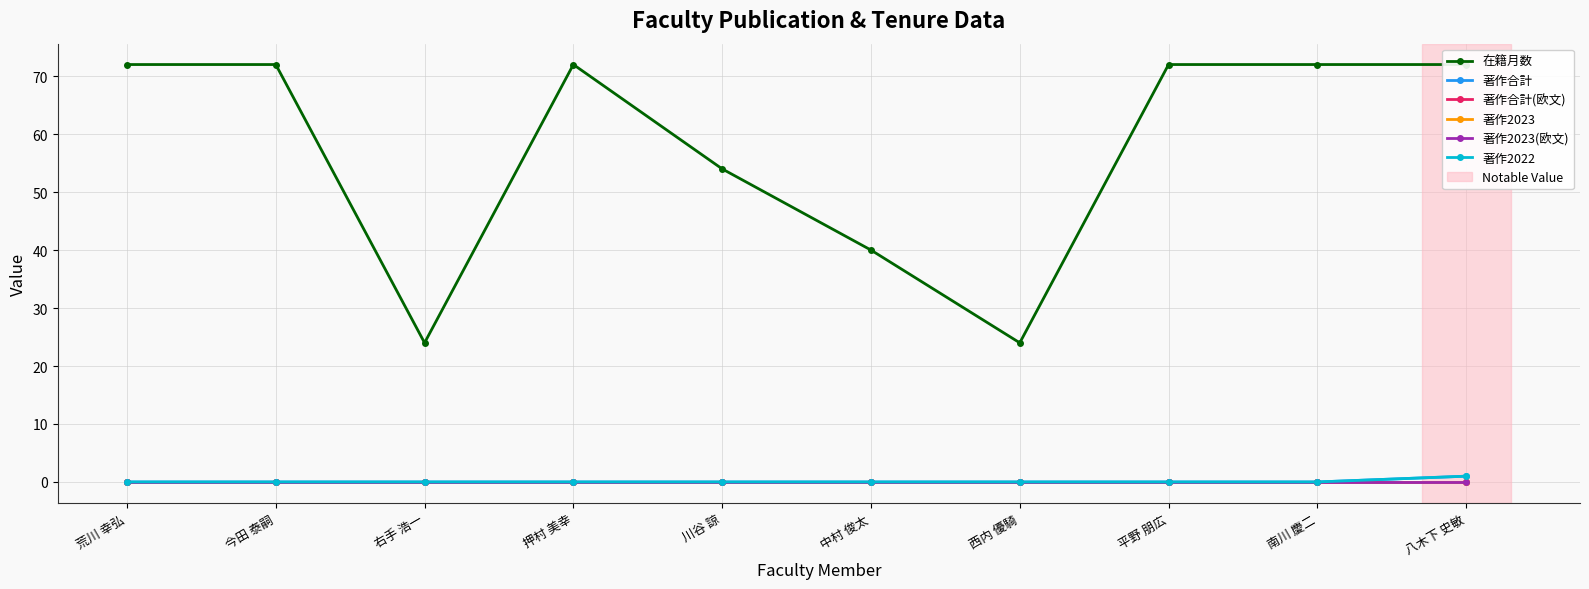

Reading right to left, what are all the values shown in this chart?

在籍月数: 八木下 史敏=72	南川 慶二=72	平野 朋広=72	西内 優騎=24	中村 俊太=40	川谷 諒=54	押村 美幸=72	右手 浩一=24	今田 泰嗣=72	荒川 幸弘=72
著作合計: 八木下 史敏=1	南川 慶二=0	平野 朋広=0	西内 優騎=0	中村 俊太=0	川谷 諒=0	押村 美幸=0	右手 浩一=0	今田 泰嗣=0	荒川 幸弘=0
著作合計(欧文): 八木下 史敏=0	南川 慶二=0	平野 朋広=0	西内 優騎=0	中村 俊太=0	川谷 諒=0	押村 美幸=0	右手 浩一=0	今田 泰嗣=0	荒川 幸弘=0
著作2023: 八木下 史敏=0	南川 慶二=0	平野 朋広=0	西内 優騎=0	中村 俊太=0	川谷 諒=0	押村 美幸=0	右手 浩一=0	今田 泰嗣=0	荒川 幸弘=0
著作2023(欧文): 八木下 史敏=0	南川 慶二=0	平野 朋広=0	西内 優騎=0	中村 俊太=0	川谷 諒=0	押村 美幸=0	右手 浩一=0	今田 泰嗣=0	荒川 幸弘=0
著作2022: 八木下 史敏=1	南川 慶二=0	平野 朋広=0	西内 優騎=0	中村 俊太=0	川谷 諒=0	押村 美幸=0	右手 浩一=0	今田 泰嗣=0	荒川 幸弘=0